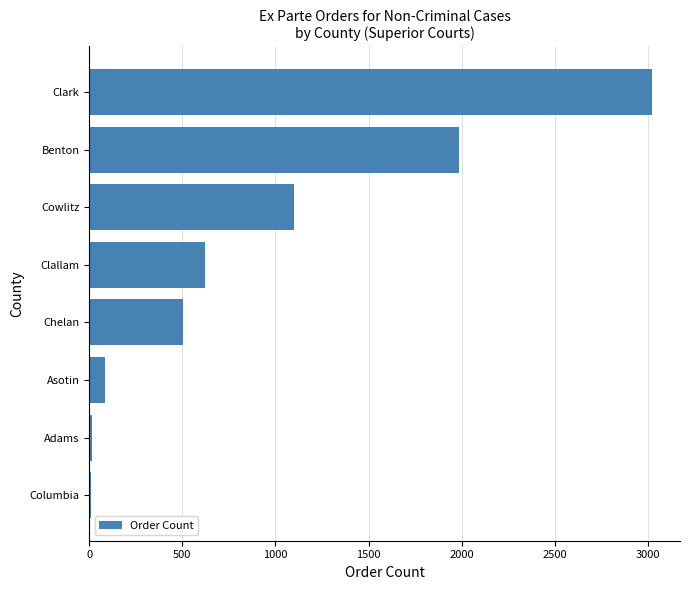

What is the average value?

918